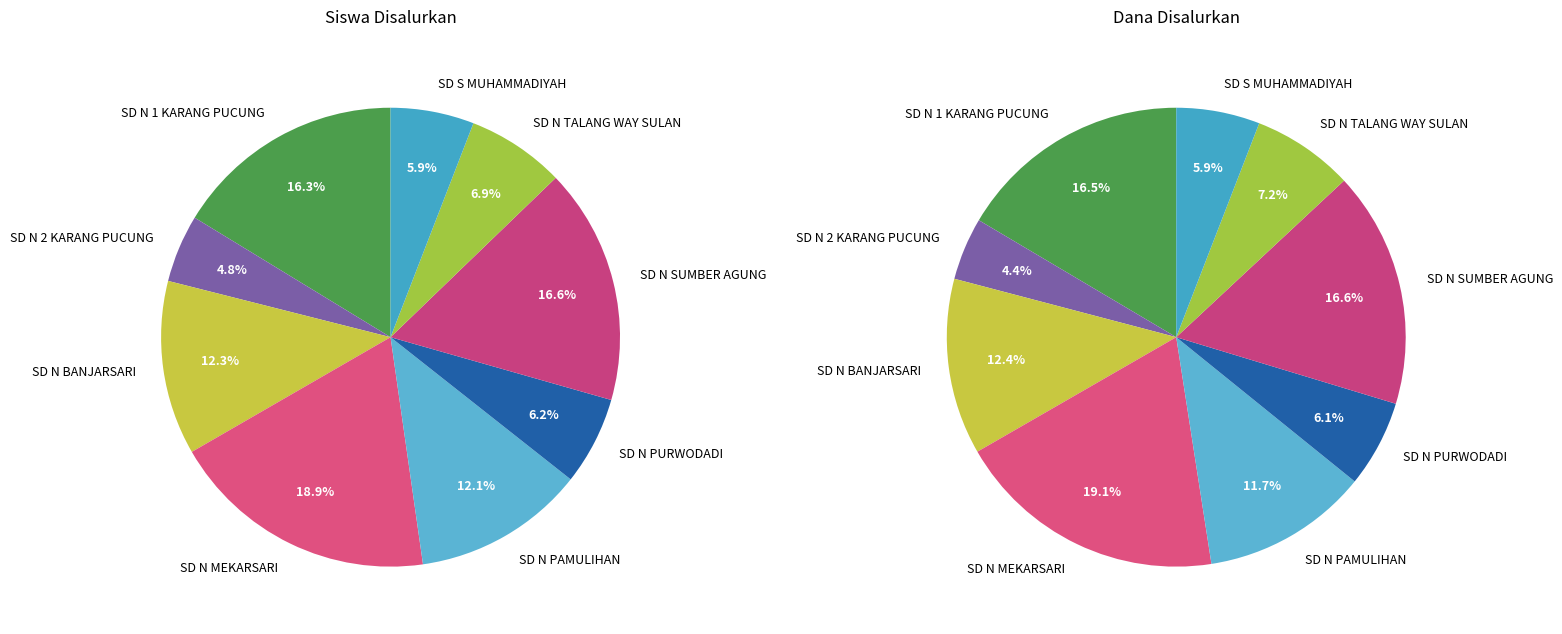

To the nearest percent, what portion does SD N 1 KARANG PUCUNG represent?

16%